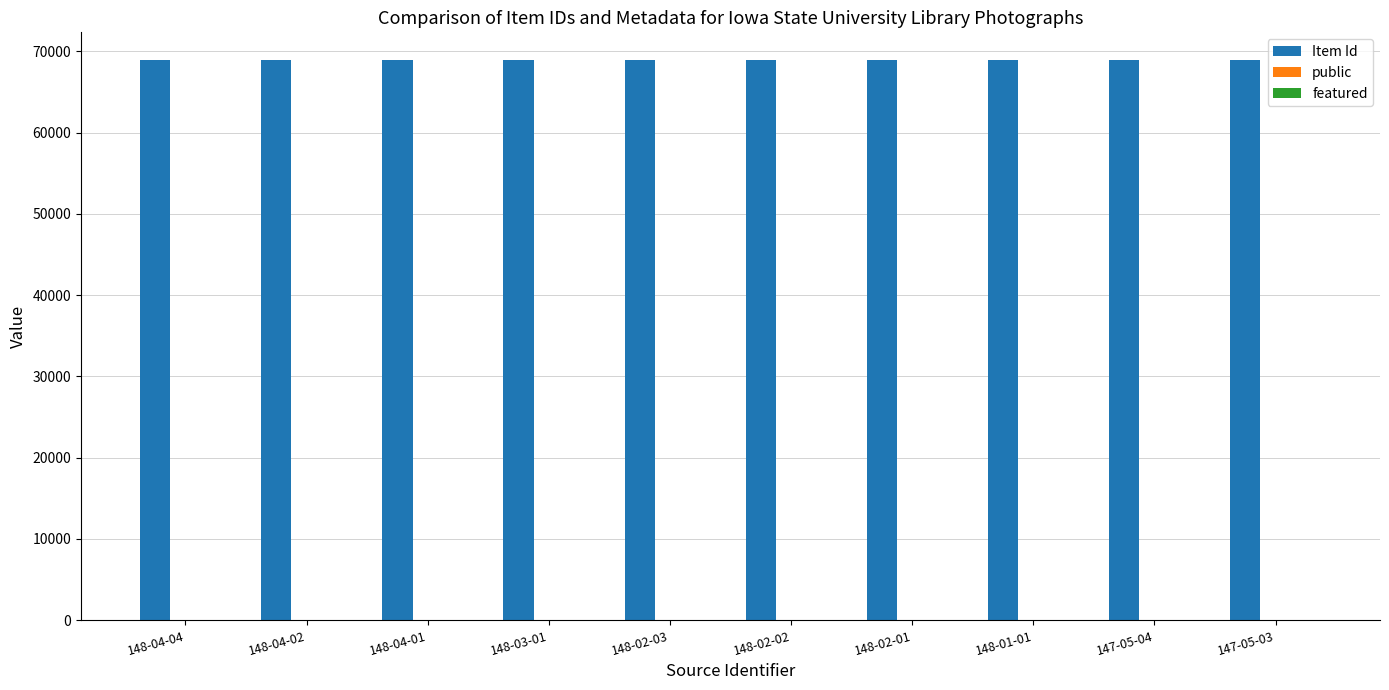

Which series has the largest total across all categories?

Item Id